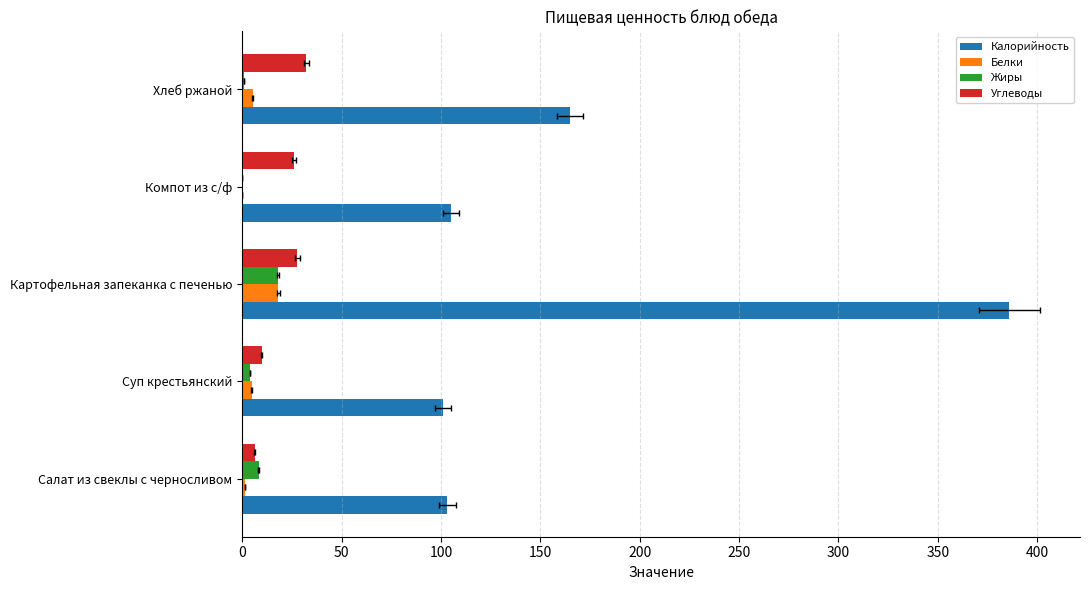

What is the highest value of the Жиры series?

18.0